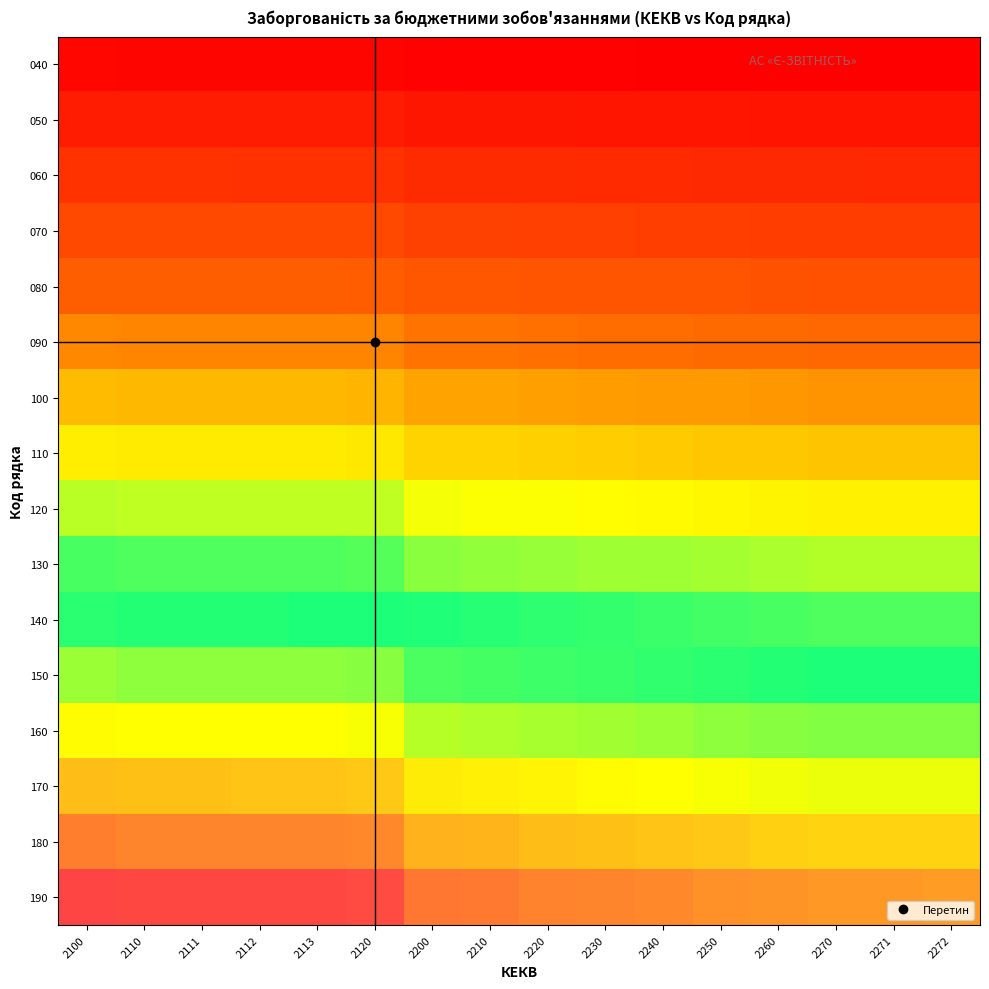

Reading right to left, list all the values displayed in this chart.

040: 2272=0.0	2271=0.0	2270=0.0	2260=0.0	2250=0.0	2240=0.0	2230=0.0	2220=0.0	2210=0.0	2200=0.0	2120=0.0	2113=0.0	2112=0.0	2111=0.0	2110=0.0	2100=0.0
050: 2272=0.1	2271=0.1	2270=0.1	2260=0.1	2250=0.1	2240=0.1	2230=0.1	2220=0.1	2210=0.1	2200=0.1	2120=0.1	2113=0.1	2112=0.1	2111=0.1	2110=0.1	2100=0.1
060: 2272=0.1	2271=0.1	2270=0.1	2260=0.1	2250=0.1	2240=0.1	2230=0.1	2220=0.1	2210=0.1	2200=0.1	2120=0.1	2113=0.1	2112=0.1	2111=0.1	2110=0.1	2100=0.2
070: 2272=0.2	2271=0.2	2270=0.2	2260=0.2	2250=0.2	2240=0.2	2230=0.2	2220=0.2	2210=0.2	2200=0.2	2120=0.2	2113=0.2	2112=0.2	2111=0.2	2110=0.2	2100=0.2
080: 2272=0.2	2271=0.2	2270=0.2	2260=0.2	2250=0.2	2240=0.2	2230=0.3	2220=0.3	2210=0.3	2200=0.3	2120=0.3	2113=0.3	2112=0.3	2111=0.3	2110=0.3	2100=0.3
090: 2272=0.3	2271=0.3	2270=0.3	2260=0.3	2250=0.3	2240=0.3	2230=0.3	2220=0.3	2210=0.3	2200=0.3	2120=0.3	2113=0.3	2112=0.3	2111=0.3	2110=0.3	2100=0.3
100: 2272=0.4	2271=0.4	2270=0.4	2260=0.4	2250=0.4	2240=0.4	2230=0.4	2220=0.4	2210=0.4	2200=0.4	2120=0.4	2113=0.4	2112=0.4	2111=0.4	2110=0.4	2100=0.4
110: 2272=0.4	2271=0.4	2270=0.4	2260=0.4	2250=0.4	2240=0.4	2230=0.4	2220=0.4	2210=0.4	2200=0.4	2120=0.5	2113=0.5	2112=0.5	2111=0.5	2110=0.5	2100=0.5
120: 2272=0.5	2271=0.5	2270=0.5	2260=0.5	2250=0.5	2240=0.5	2230=0.5	2220=0.5	2210=0.5	2200=0.5	2120=0.5	2113=0.5	2112=0.5	2111=0.5	2110=0.5	2100=0.5
130: 2272=0.5	2271=0.5	2270=0.5	2260=0.5	2250=0.6	2240=0.6	2230=0.6	2220=0.6	2210=0.6	2200=0.6	2120=0.6	2113=0.6	2112=0.6	2111=0.6	2110=0.6	2100=0.6
140: 2272=0.6	2271=0.6	2270=0.6	2260=0.6	2250=0.6	2240=0.6	2230=0.6	2220=0.6	2210=0.6	2200=0.6	2120=0.7	2113=0.7	2112=0.7	2111=0.7	2110=0.7	2100=0.7
150: 2272=0.7	2271=0.7	2270=0.7	2260=0.7	2250=0.7	2240=0.7	2230=0.7	2220=0.7	2210=0.7	2200=0.7	2120=0.7	2113=0.7	2112=0.7	2111=0.7	2110=0.7	2100=0.7
160: 2272=0.7	2271=0.7	2270=0.7	2260=0.7	2250=0.7	2240=0.7	2230=0.7	2220=0.7	2210=0.8	2200=0.8	2120=0.8	2113=0.8	2112=0.8	2111=0.8	2110=0.8	2100=0.8
170: 2272=0.8	2271=0.8	2270=0.8	2260=0.8	2250=0.8	2240=0.8	2230=0.8	2220=0.8	2210=0.8	2200=0.8	2120=0.9	2113=0.9	2112=0.9	2111=0.9	2110=0.9	2100=0.9
180: 2272=0.8	2271=0.8	2270=0.8	2260=0.9	2250=0.9	2240=0.9	2230=0.9	2220=0.9	2210=0.9	2200=0.9	2120=0.9	2113=0.9	2112=0.9	2111=0.9	2110=0.9	2100=0.9
190: 2272=0.9	2271=0.9	2270=0.9	2260=0.9	2250=0.9	2240=0.9	2230=0.9	2220=0.9	2210=0.9	2200=0.9	2120=1.0	2113=1.0	2112=1.0	2111=1.0	2110=1.0	2100=1.0